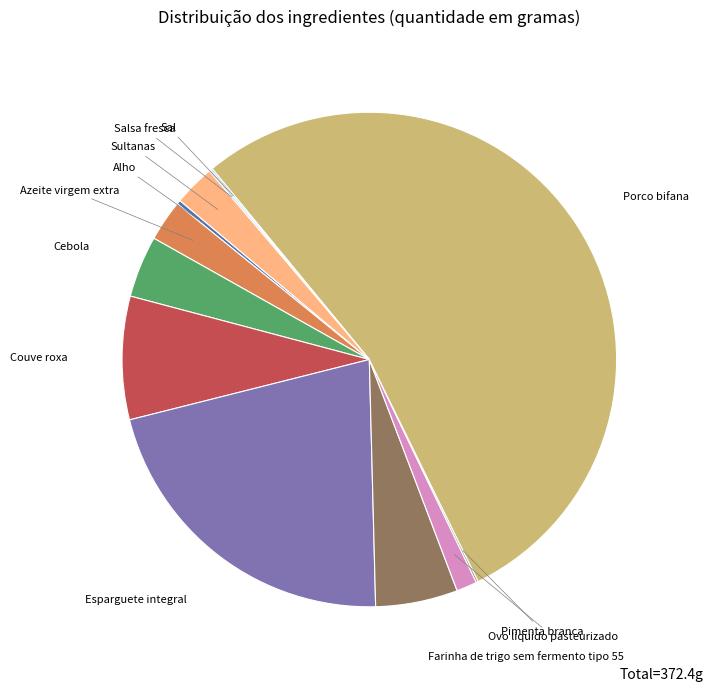

Is there any slice that represents more than half of the pie?

Yes